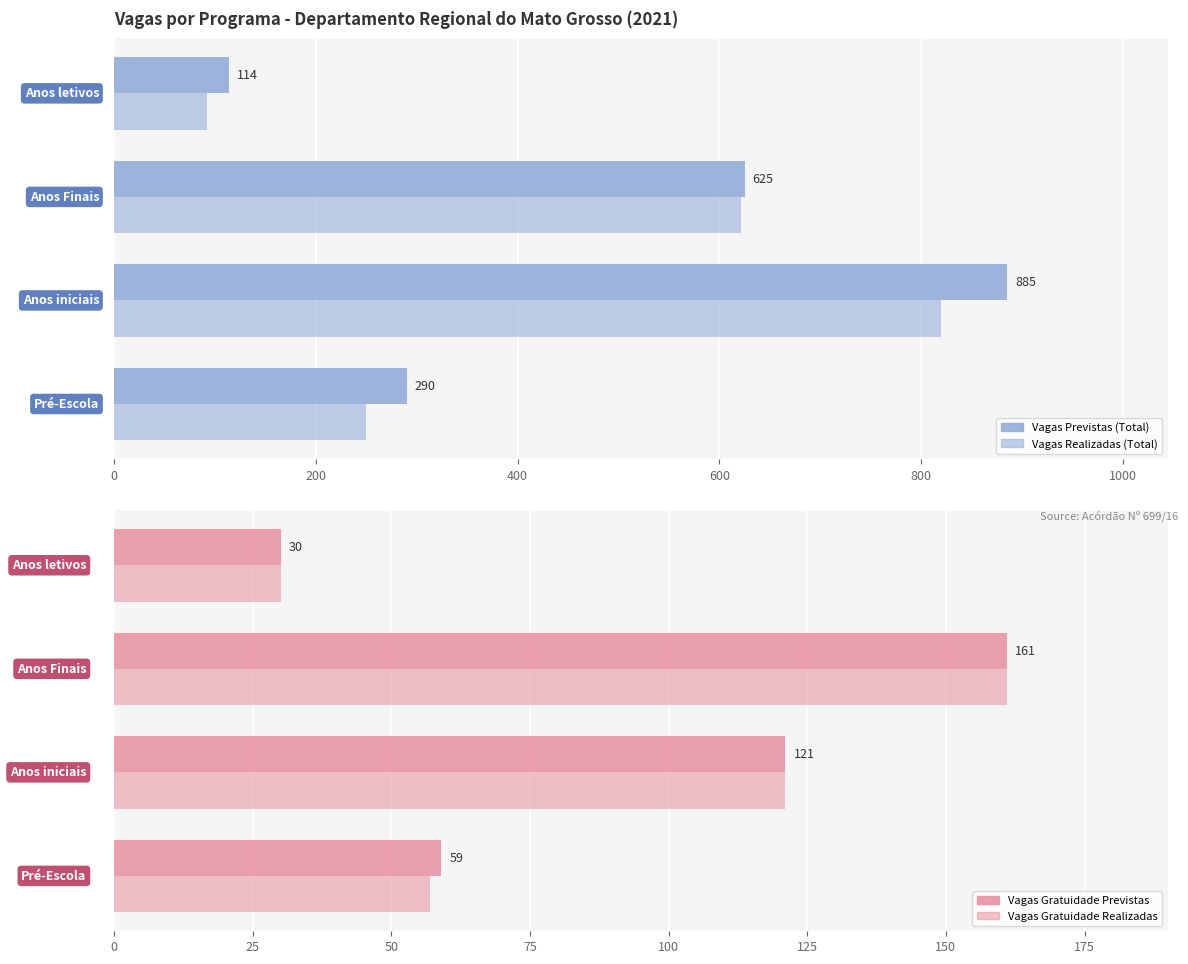

List the series in order of their peak value, highest first.

Vagas Previstas (Total), Vagas Realizadas (Total), Vagas Gratuidade Previstas, Vagas Gratuidade Realizadas